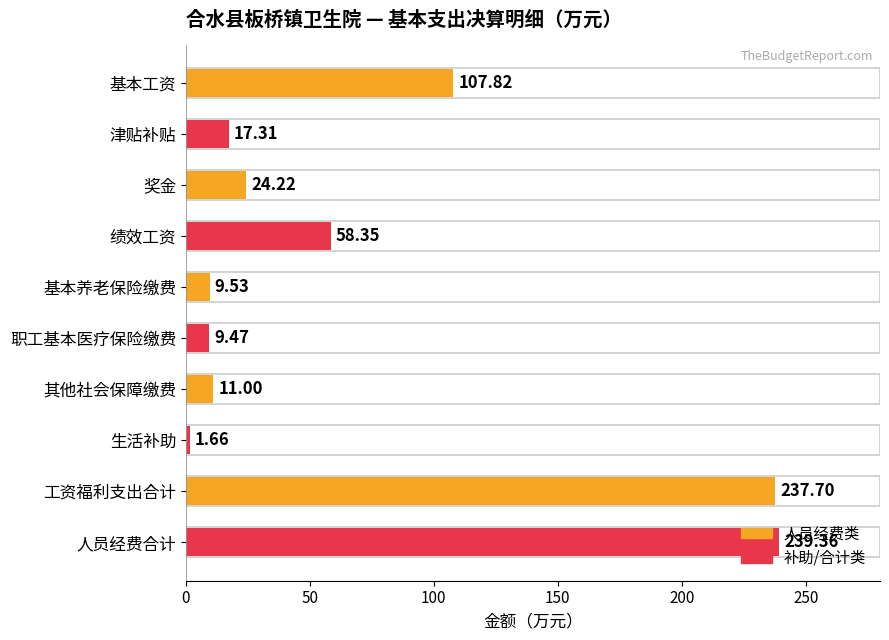

How many data points are less than 24?

5